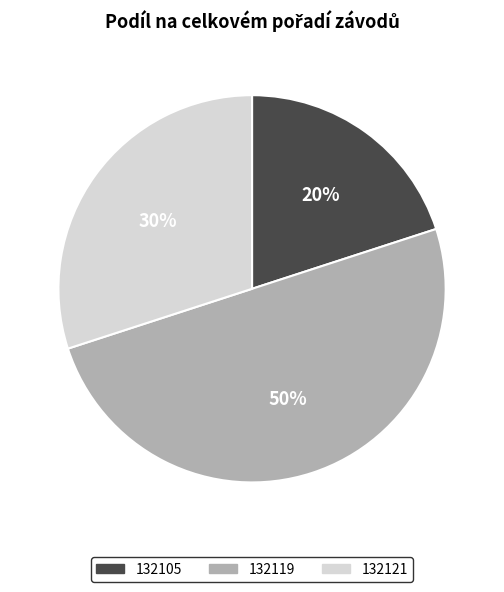

Between 132105 and 132119, which is larger?

132119